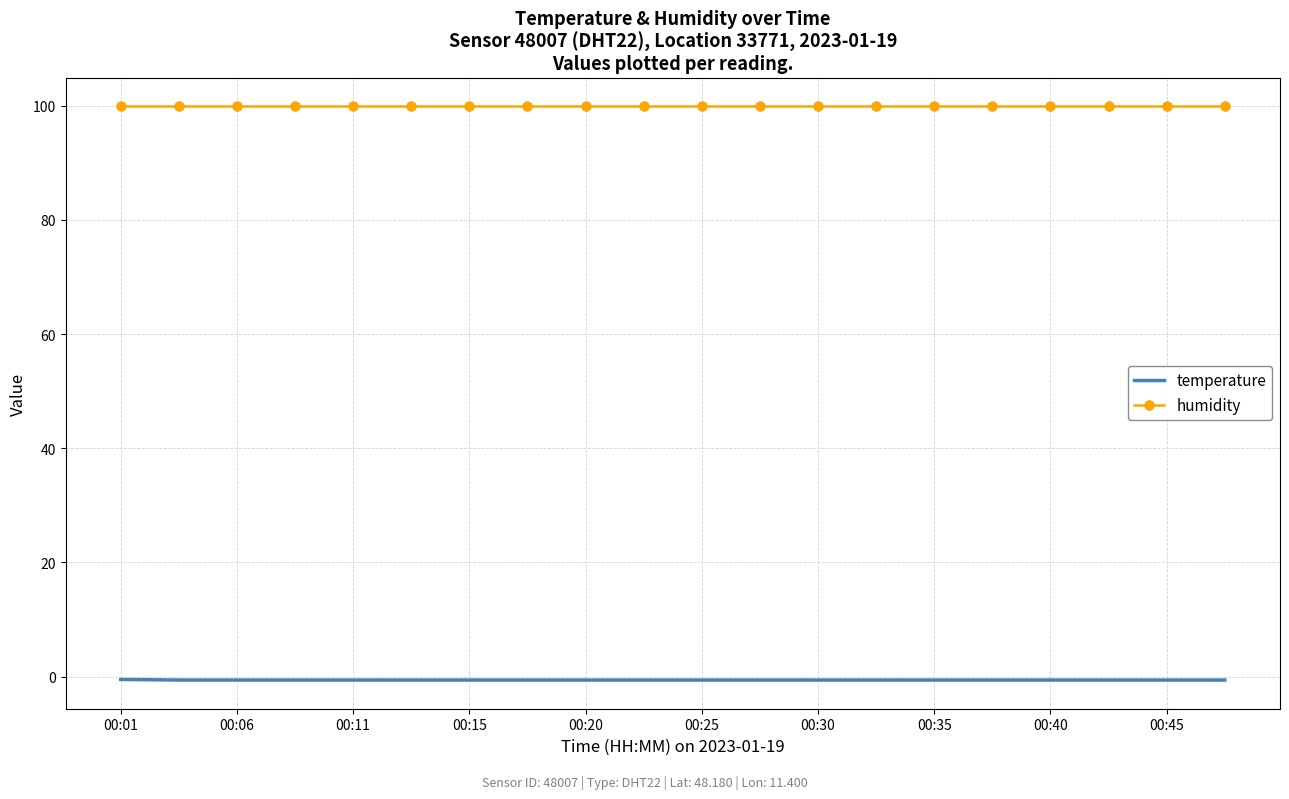

Which series has the largest total across all categories?

humidity